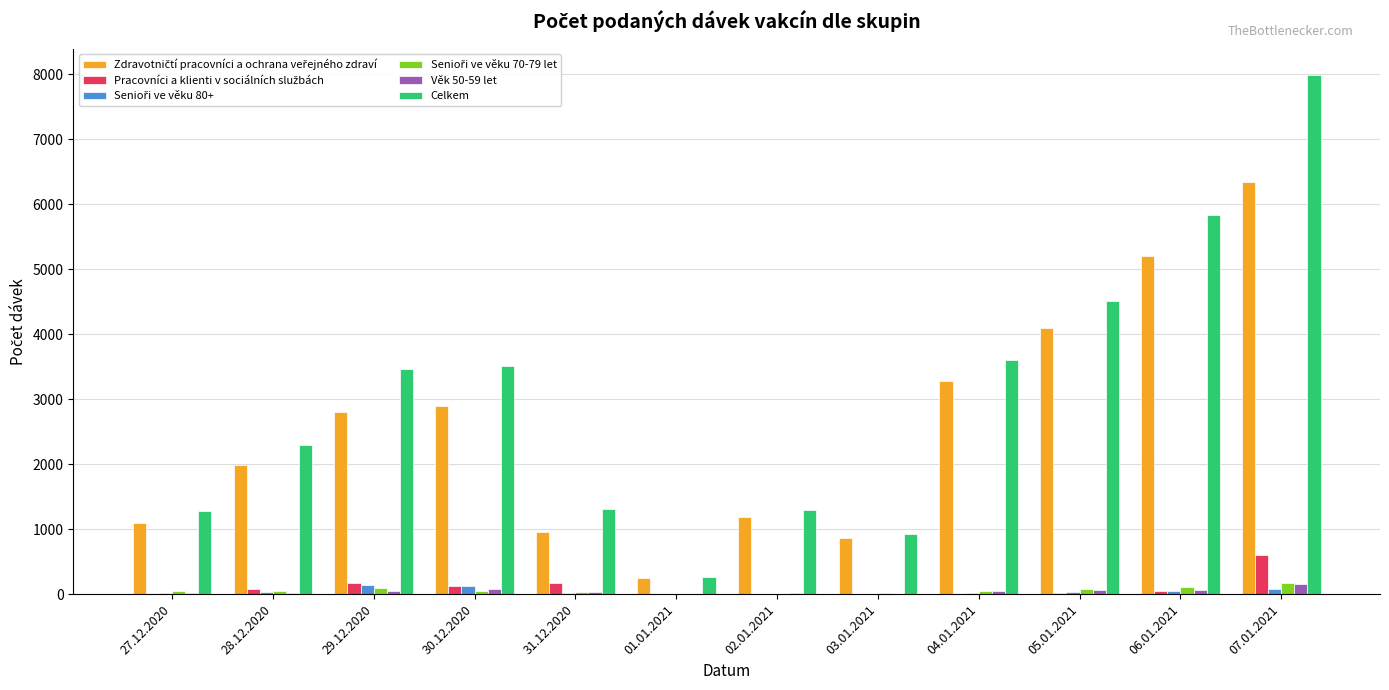

At which category is the sum across all series the highest?

07.01.2021